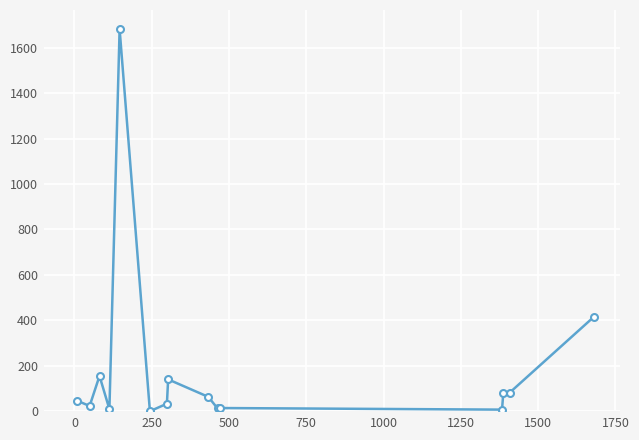

What is the sum of all values?

2774